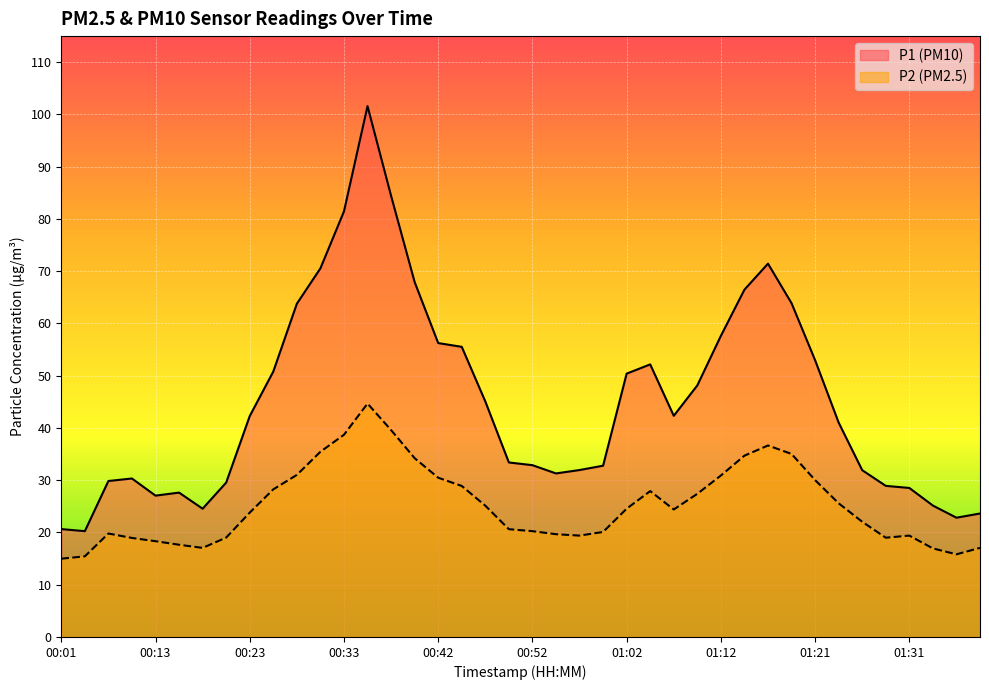

How many values in the P1 series are below 42?

20